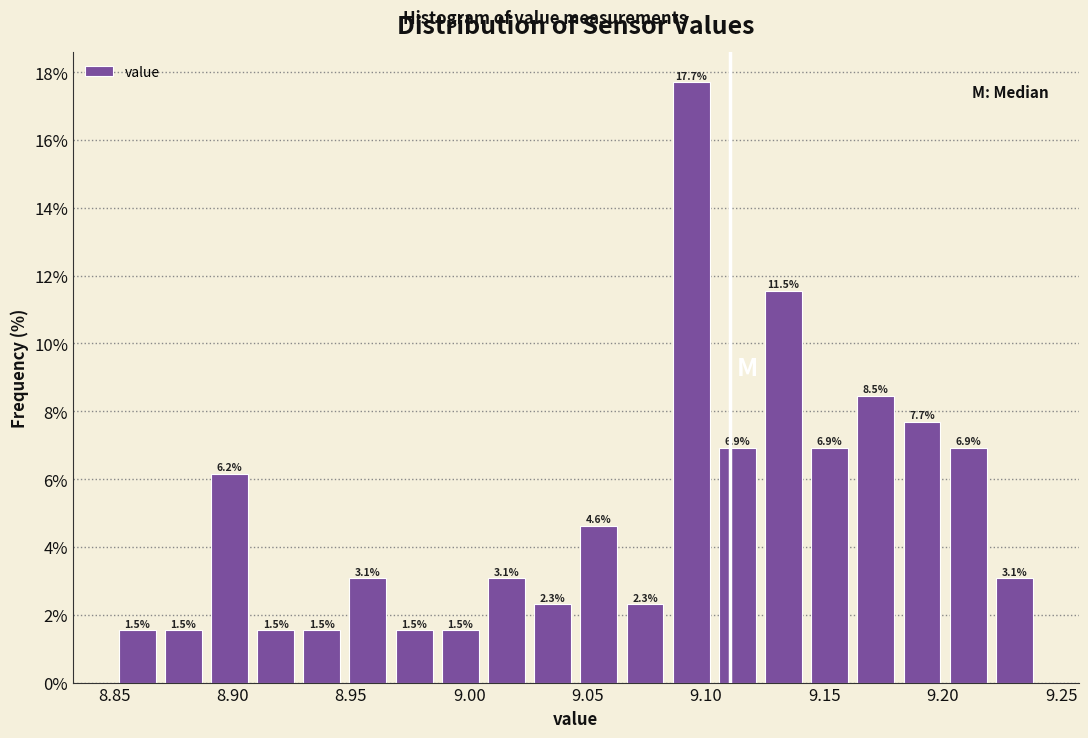

Read against the x-axis, roughly where is the centre of the tallest bar?

9.095